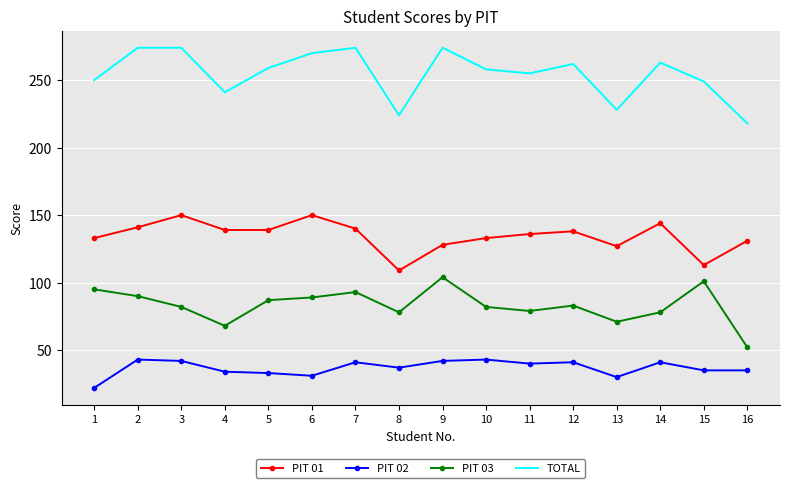

What is the sum of all PIT 03 values?

1332